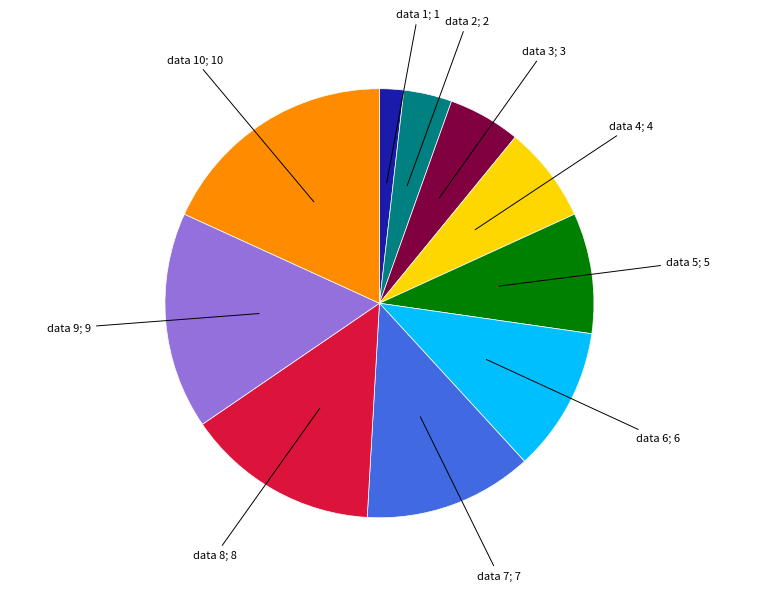

Is there any slice that represents more than half of the pie?

No